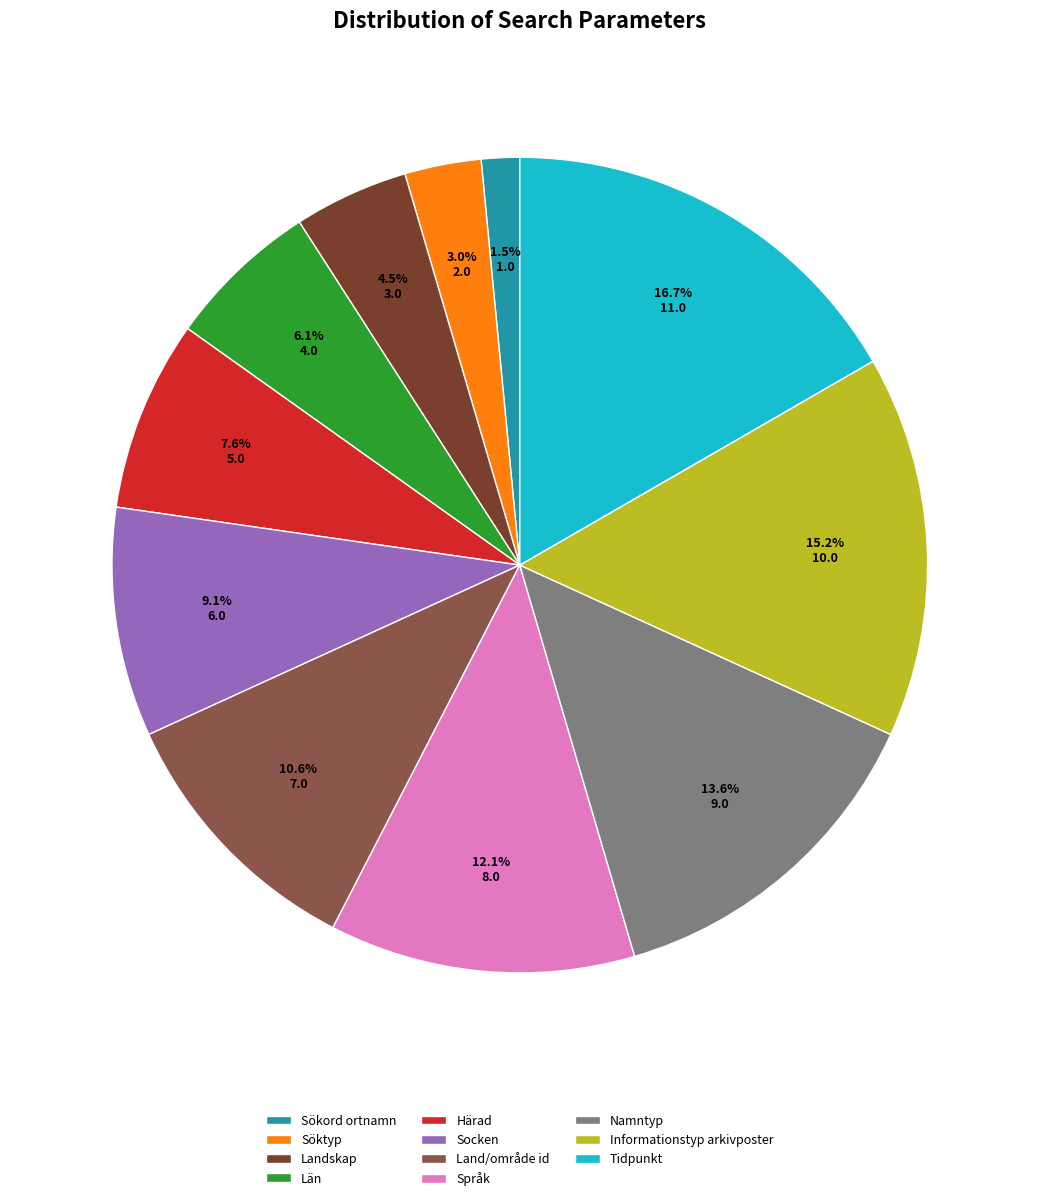

Approximately how many times larger is the value at Namntyp compared to Härad?

1.8